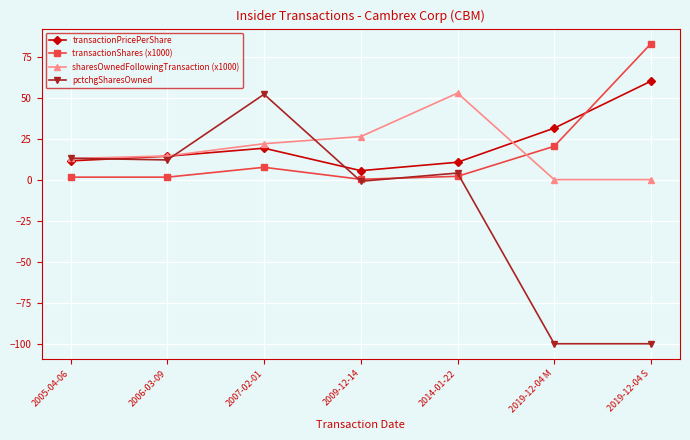

What position from the left is 2019-12-04 S?

7